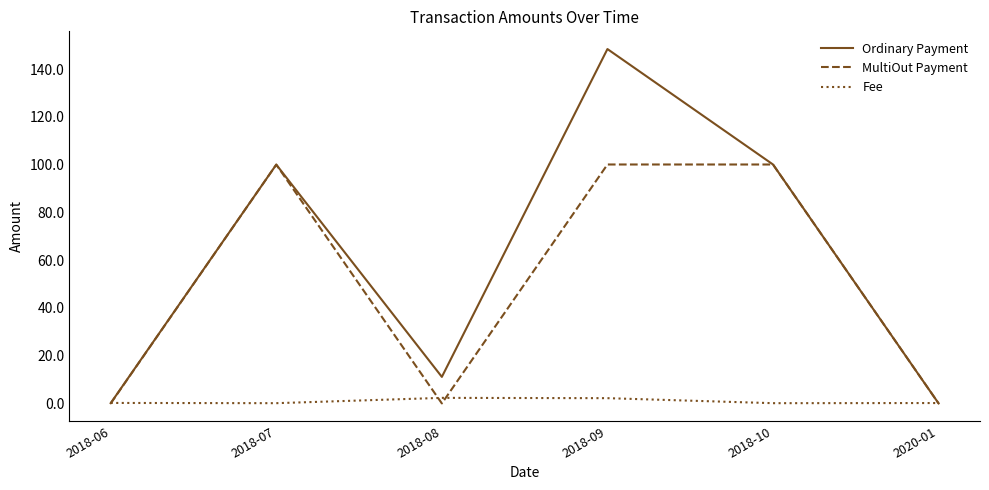

What is the average value of the Fee series?

0.8